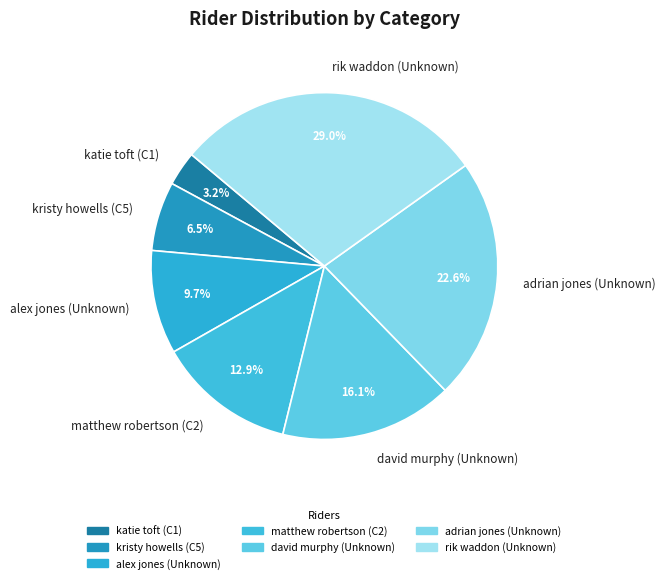

Between katie toft (C1) and adrian jones (Unknown), which is larger?

adrian jones (Unknown)